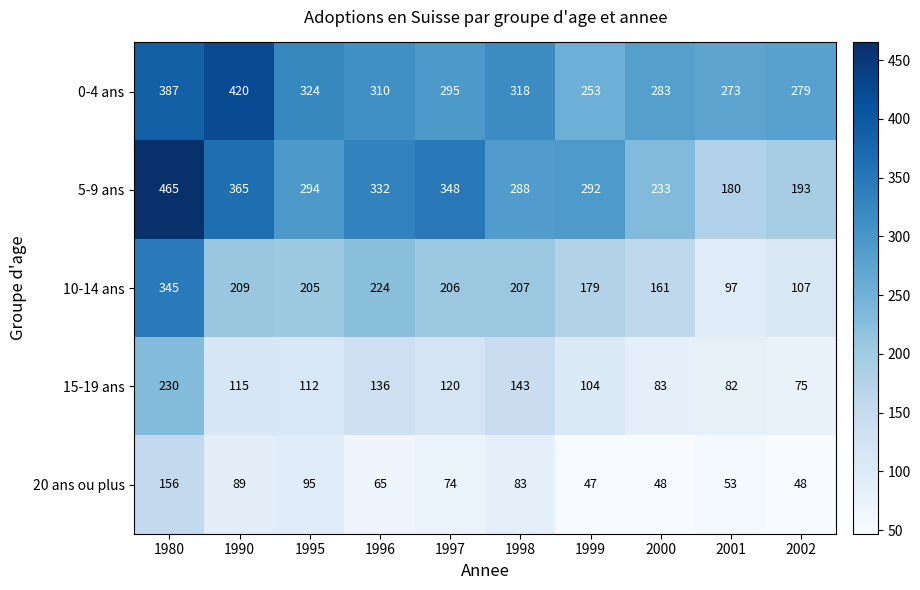

List the labels in order of 0-4 ans value, smallest first.

1999, 2001, 2002, 2000, 1997, 1996, 1998, 1995, 1980, 1990